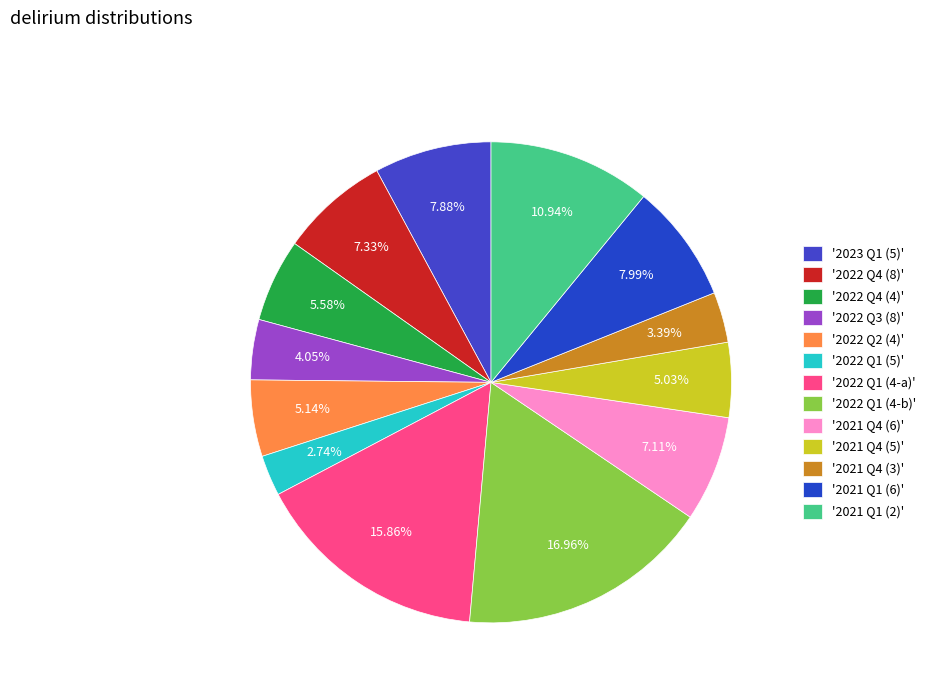

Count the number of slices in the pie.

13